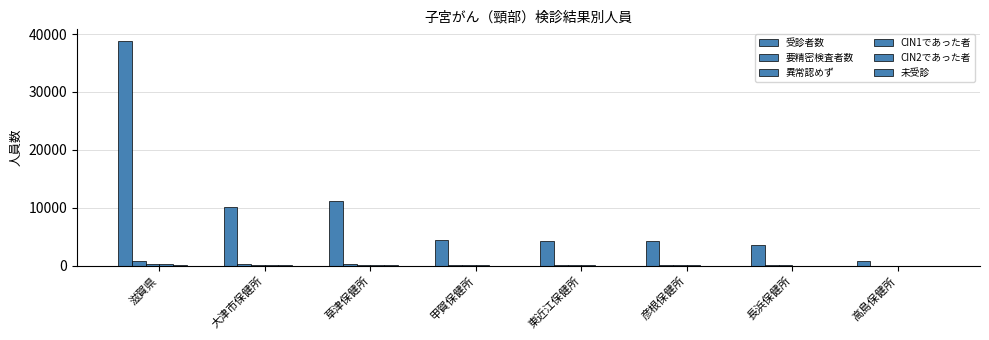

What is the approximate value of CIN2であった者 at 長浜保健所?

6